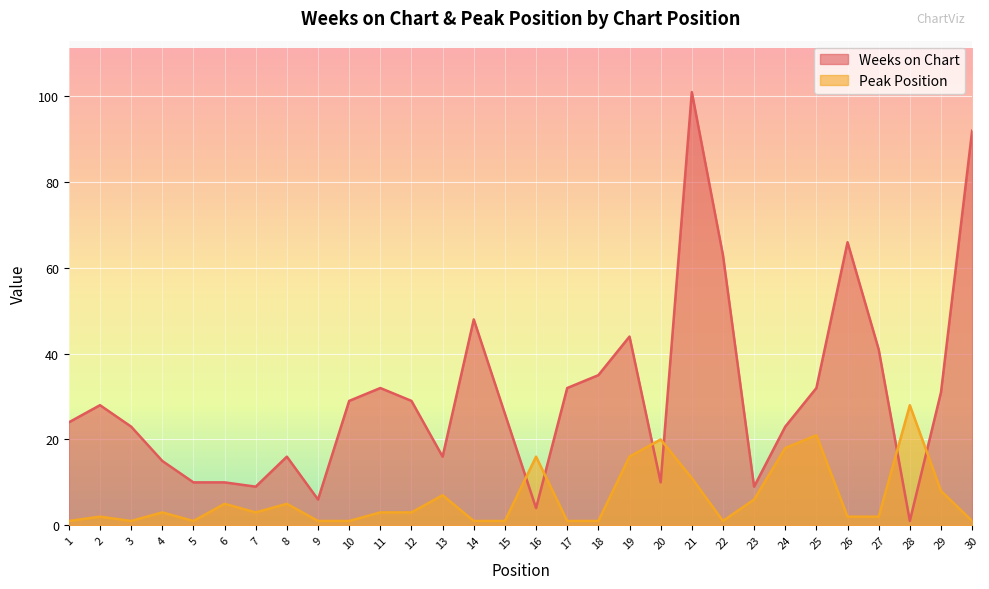

At how many categories does at least one series exceed 1?

30